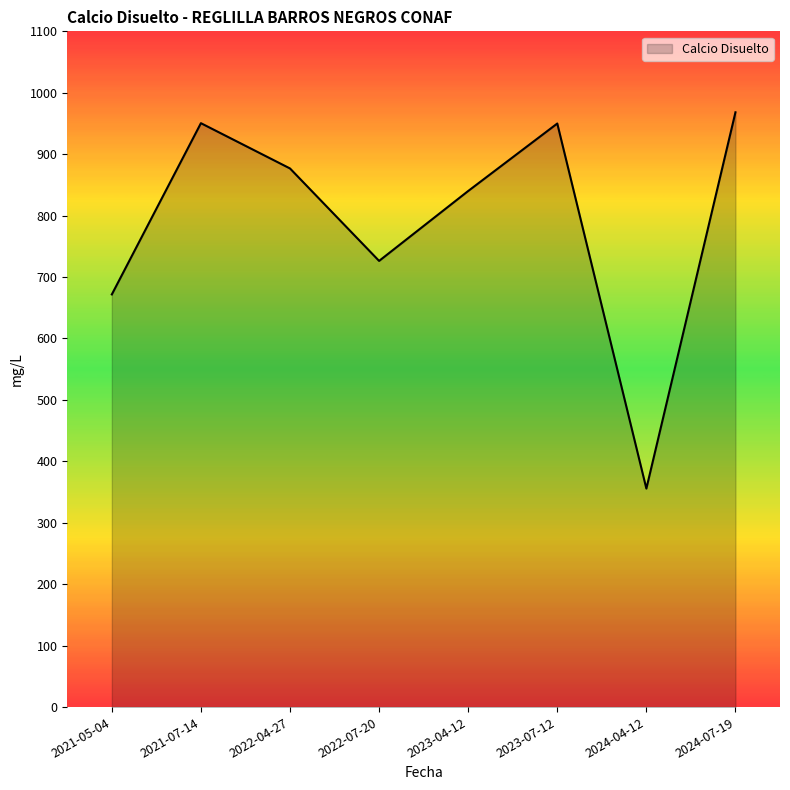

What is the sum of all values?

6339.3